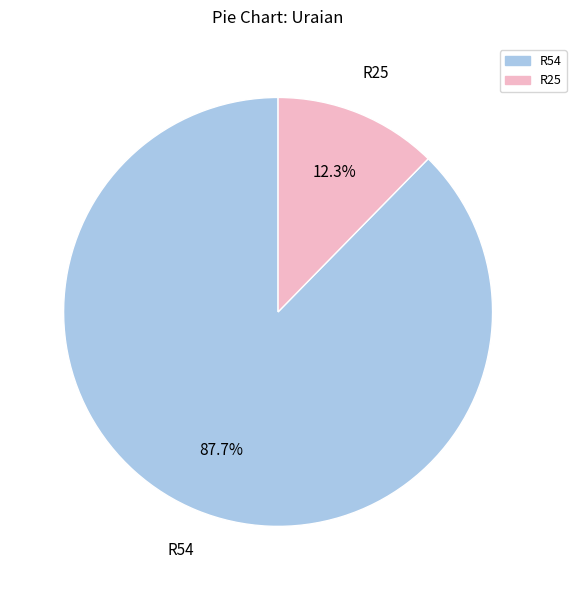

The R54 slice represents 93% of the pie. True or false?

False